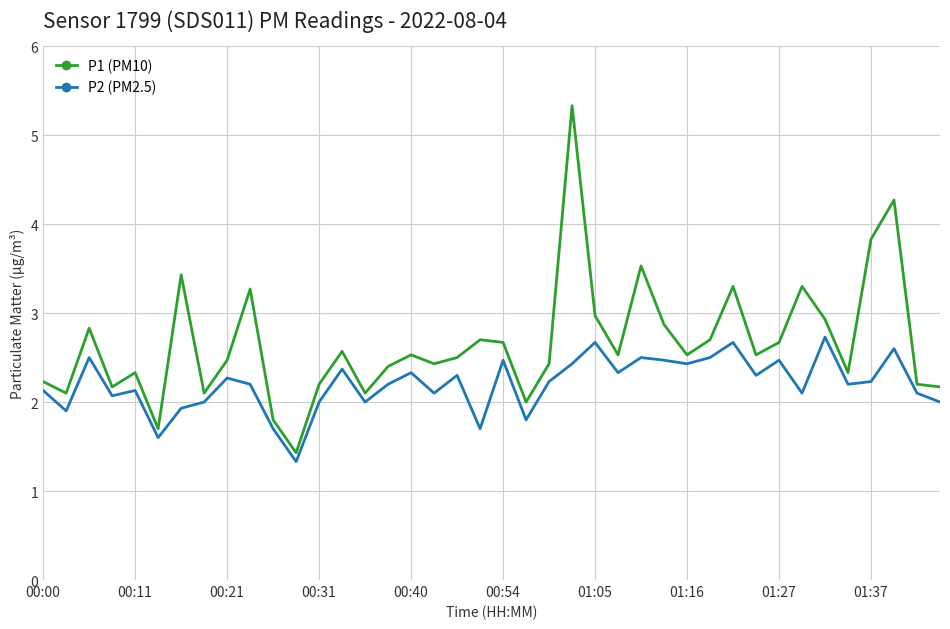

What is the average value of the P1 (PM10) series?

2.7